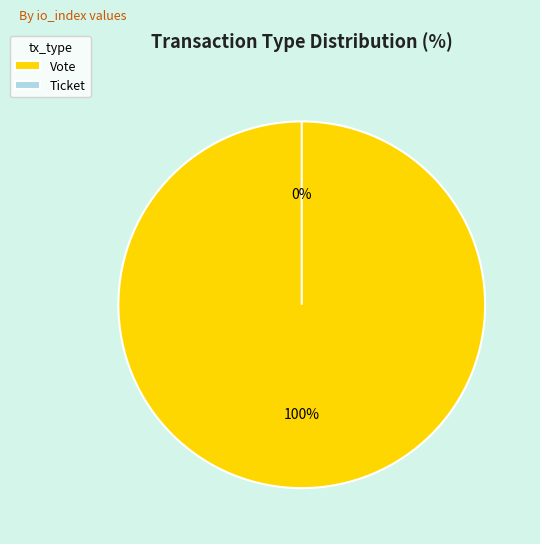

How many segments does this pie chart have?

2